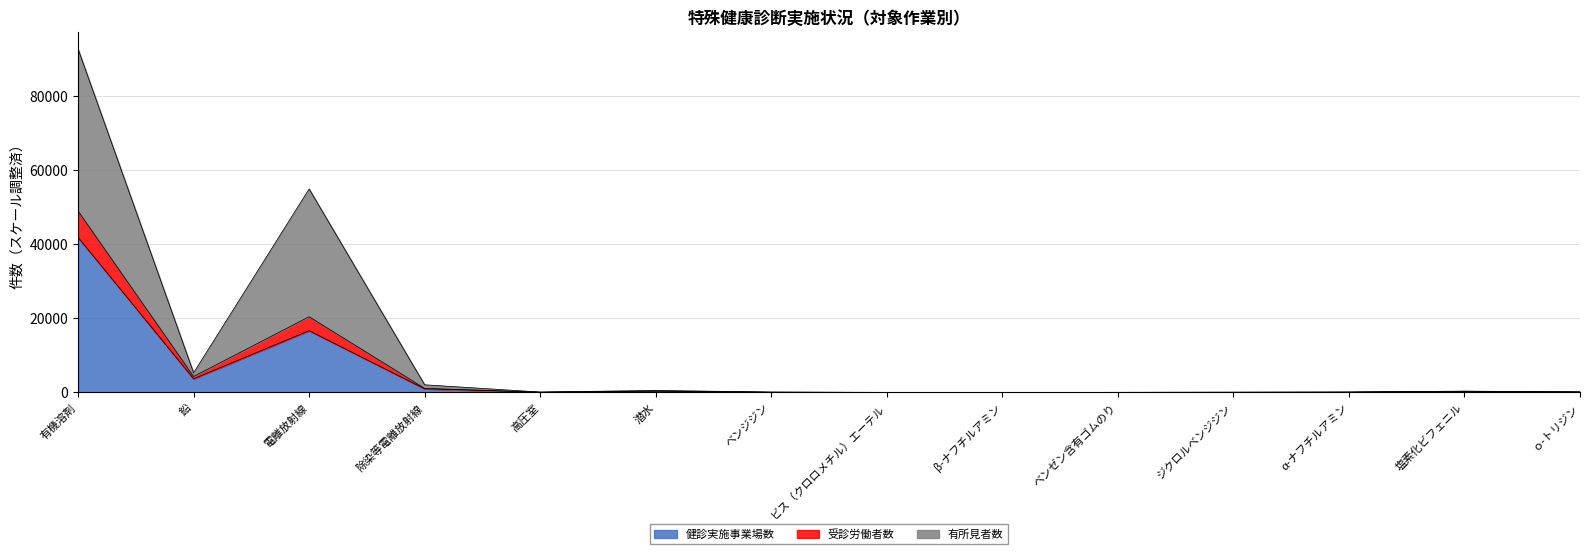

What is the minimum value for 受診労働者数?

11.4